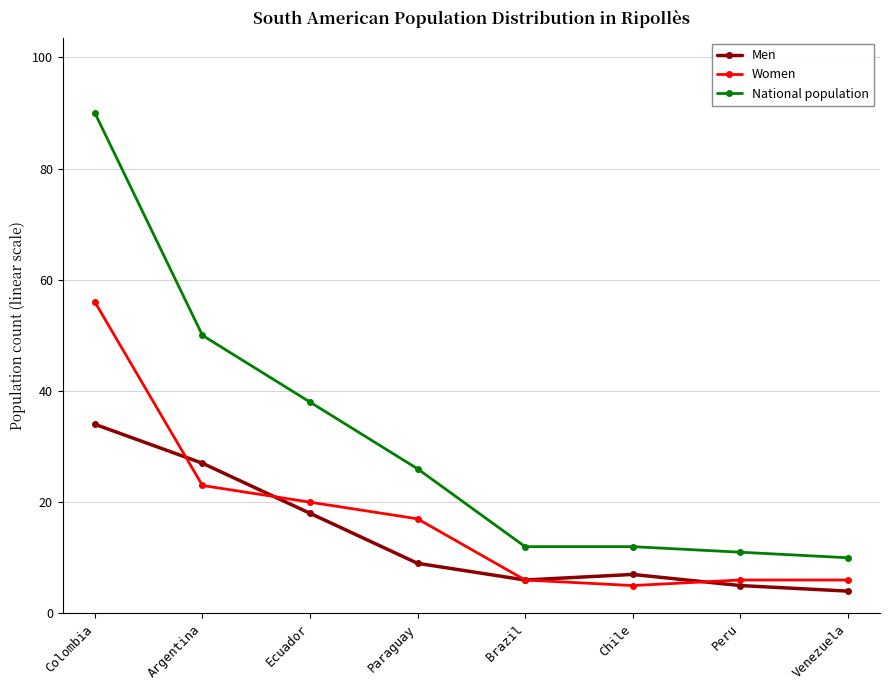

Reading left to right, list all the values displayed in this chart.

Men: Colombia=34	Argentina=27	Ecuador=18	Paraguay=9	Brazil=6	Chile=7	Peru=5	Venezuela=4
Women: Colombia=56	Argentina=23	Ecuador=20	Paraguay=17	Brazil=6	Chile=5	Peru=6	Venezuela=6
National population: Colombia=90	Argentina=50	Ecuador=38	Paraguay=26	Brazil=12	Chile=12	Peru=11	Venezuela=10